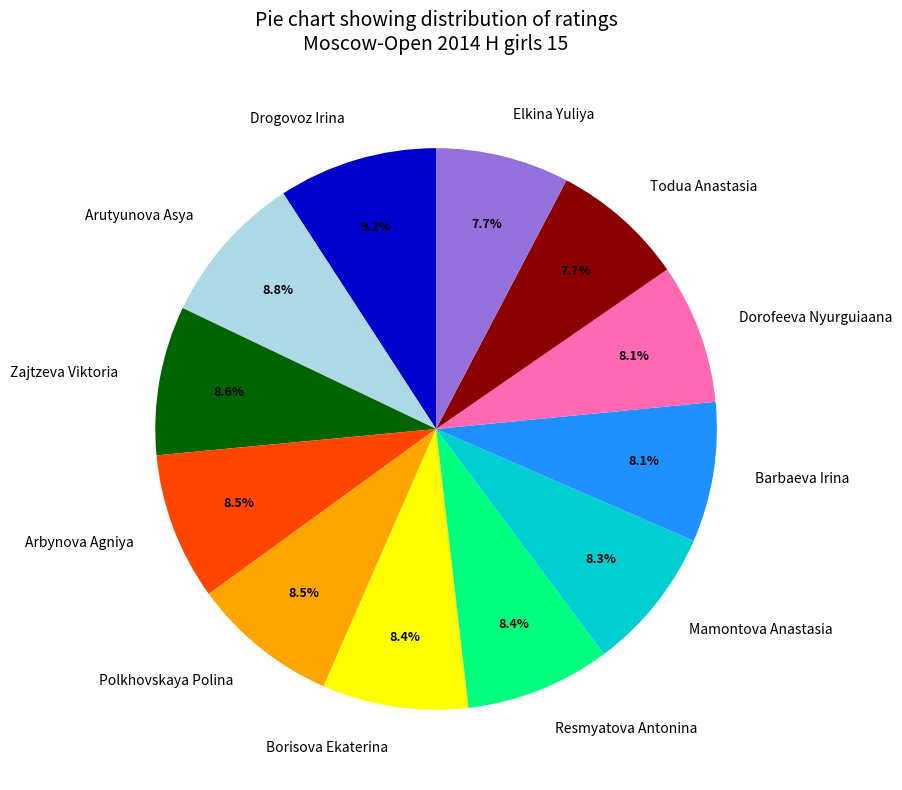

Approximately how many times larger is the value at Arbynova Agniya compared to Todua Anastasia?

1.1